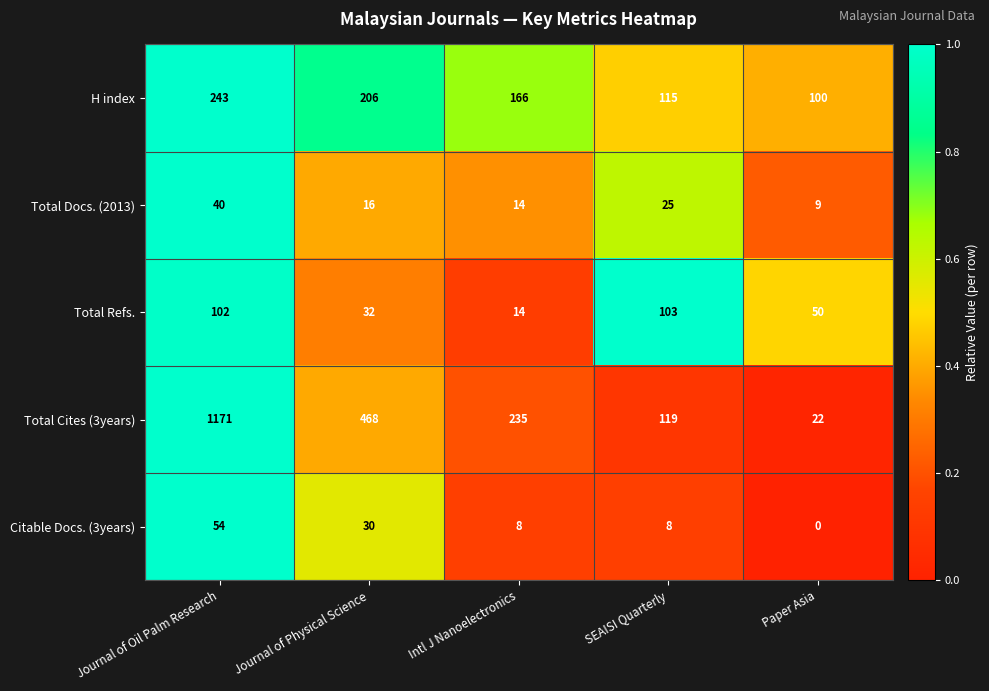

Which series has the largest range (max minus min)?

Total Cites (3years)